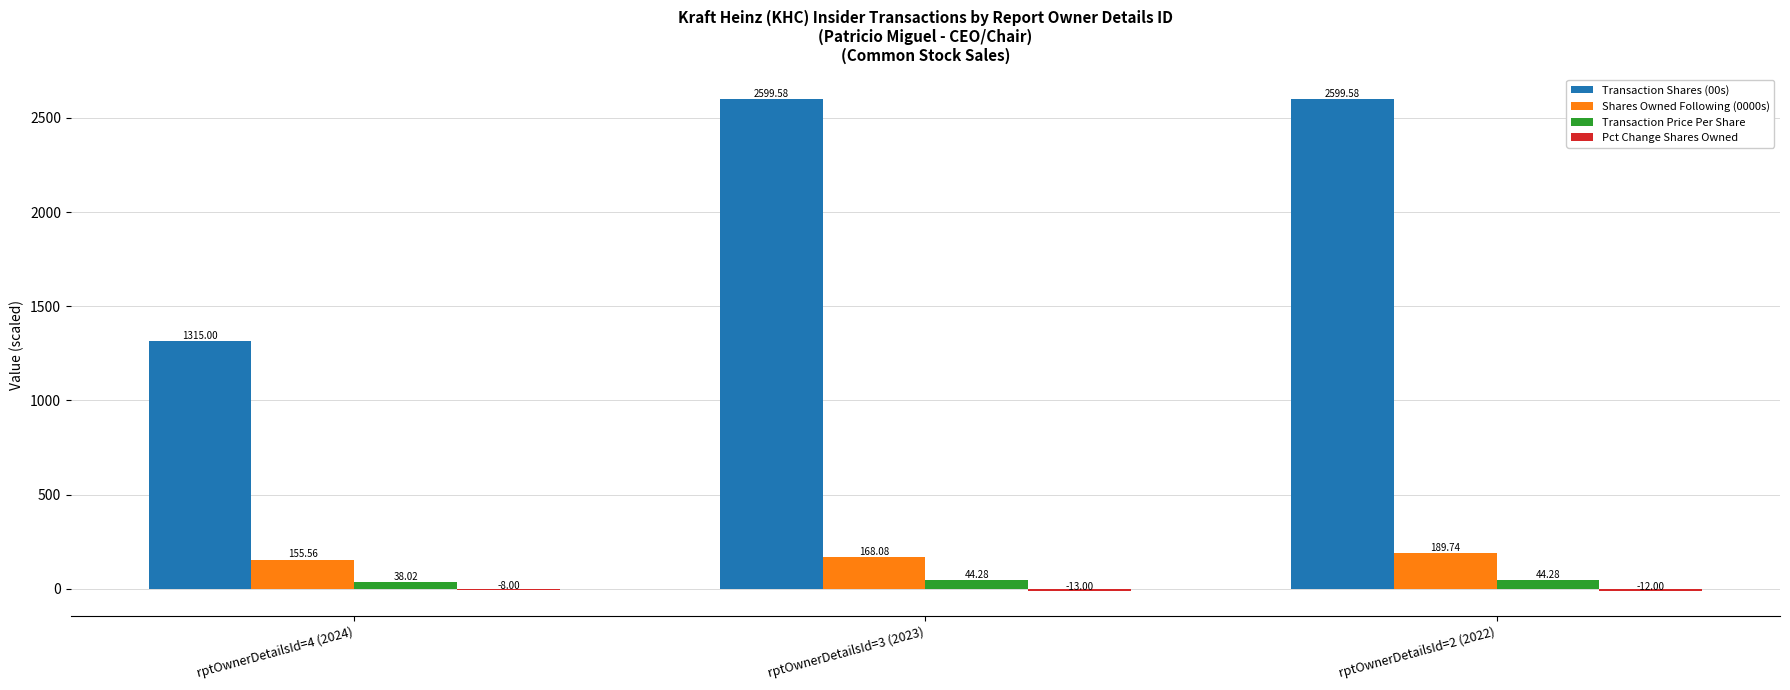

What is the total value across all series at rptOwnerDetailsId=3 (2023)?

2798.9